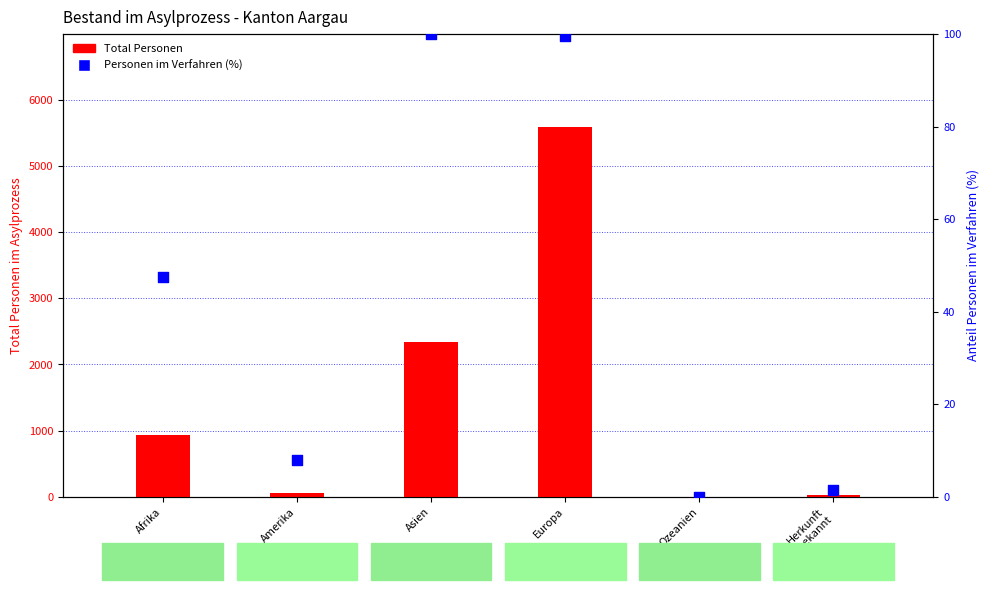

Is the value of Personen im Verfahren (%) at Herkunft
unbekannt greater than the value of Total Personen at Herkunft
unbekannt?

No